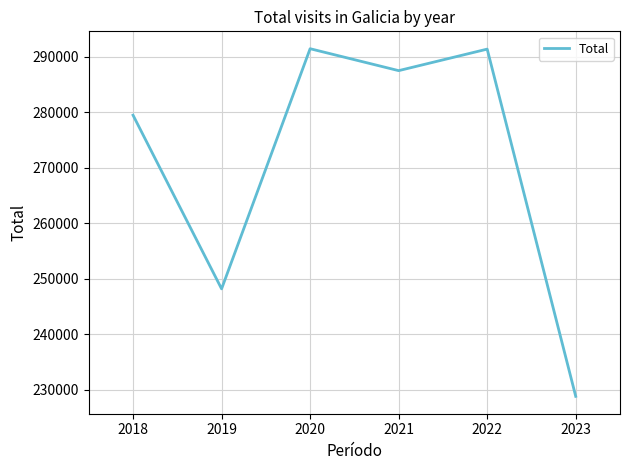

What value does the data have at 2019?

248209